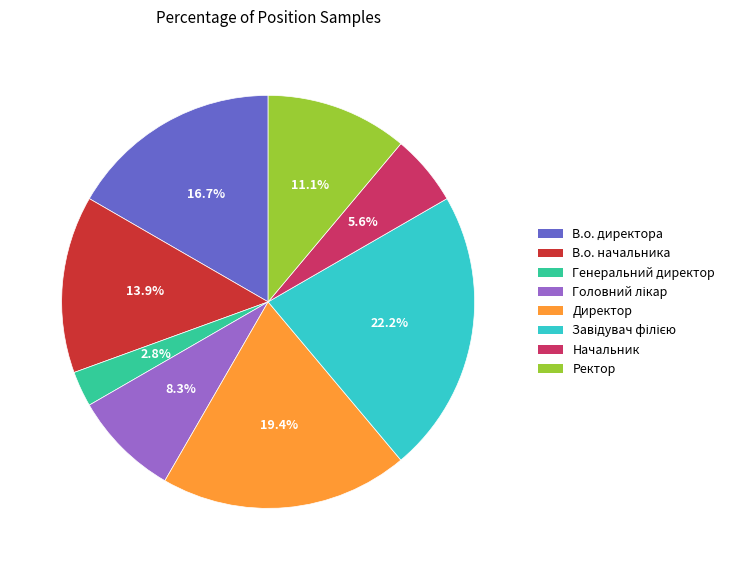

What is the smallest slice in the pie chart?

Генеральний директор